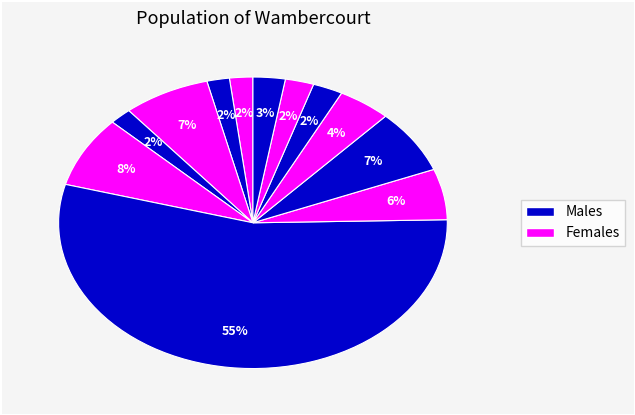

How many segments does this pie chart have?

12